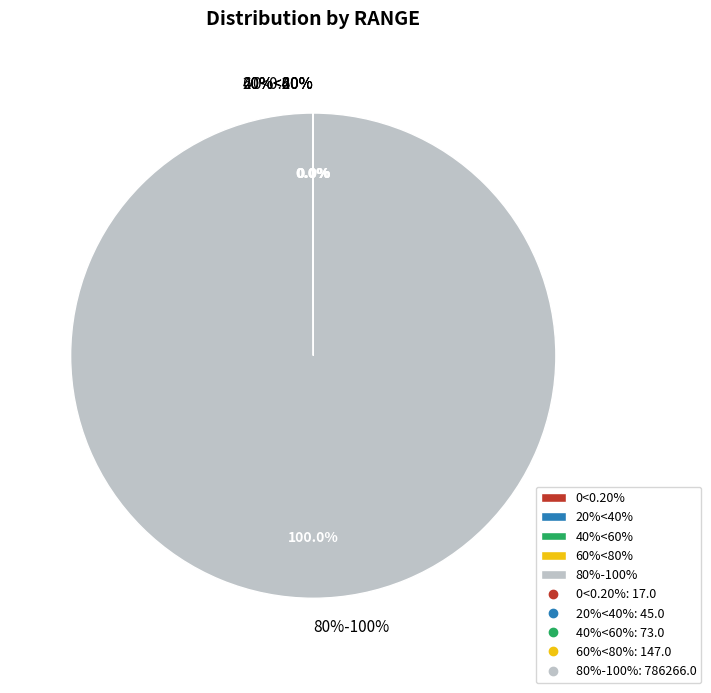

To the nearest percent, what is the average slice percentage?

20%